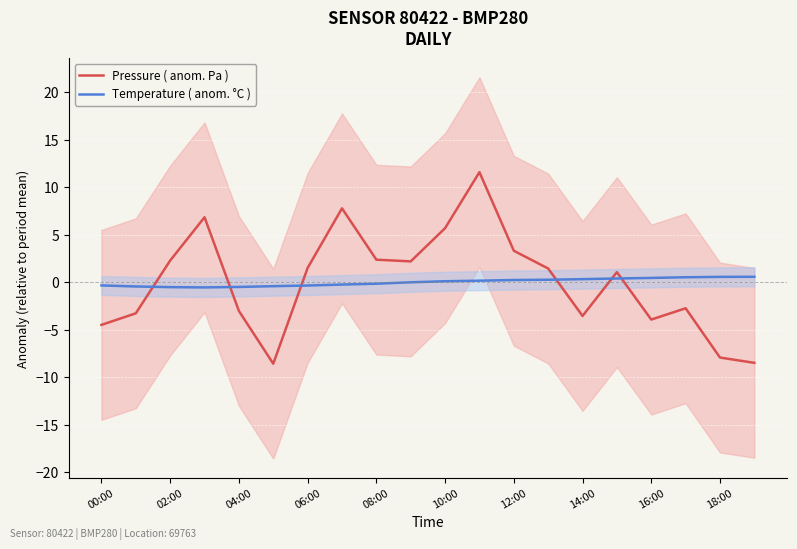

How many values in Temperature ( anom. °C ) are above zero?

10